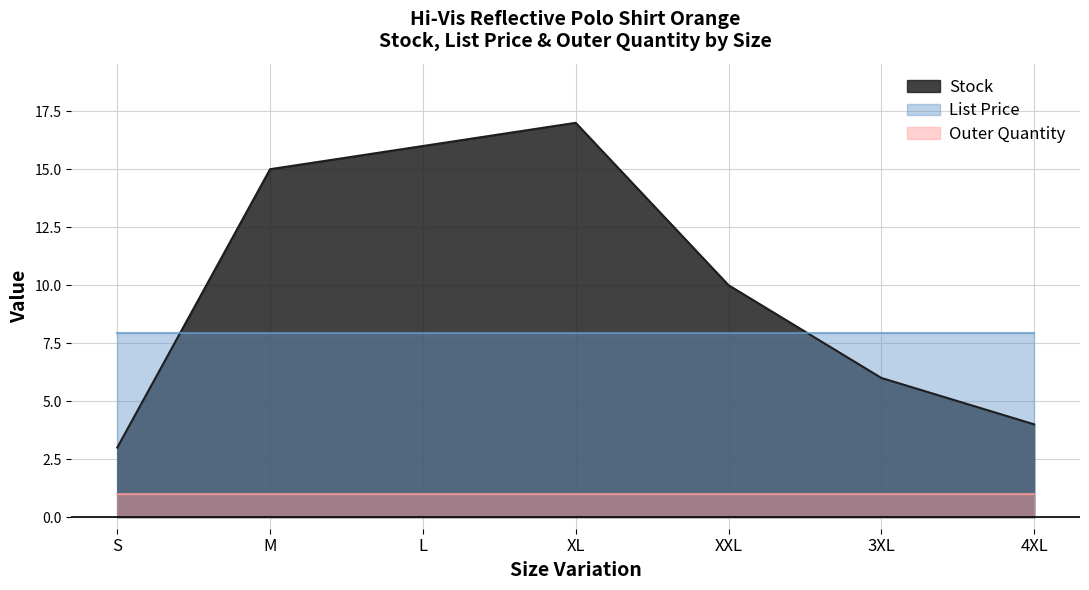

List the labels in order of List Price value, largest first.

S, M, L, XL, XXL, 3XL, 4XL